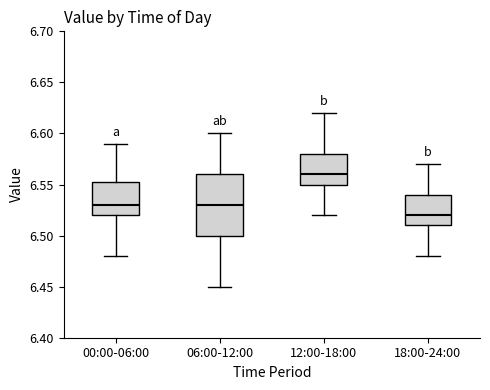

Which box has the lowest median line?

18:00-24:00